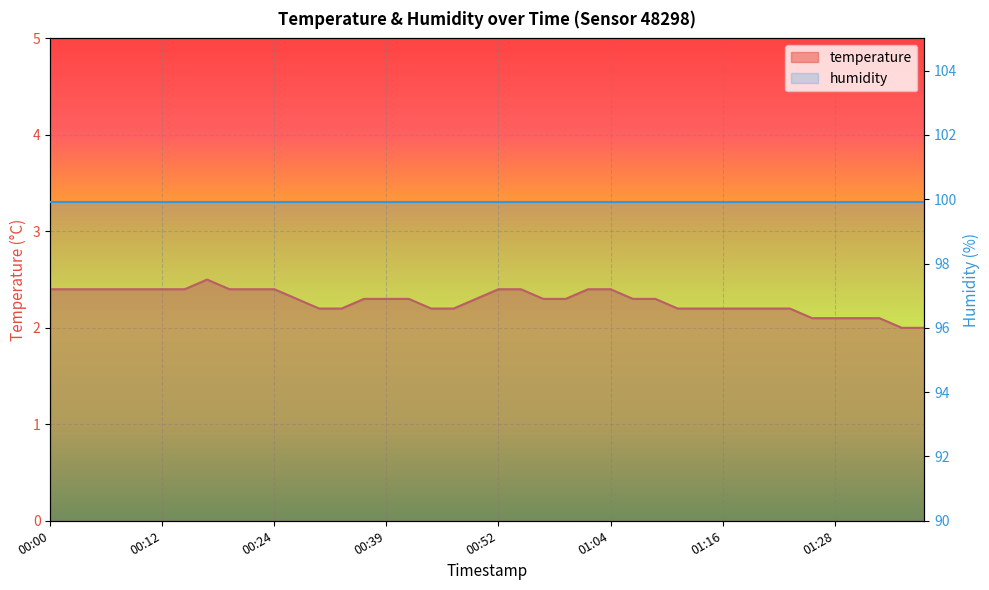

How many categories are shown in the chart?

40